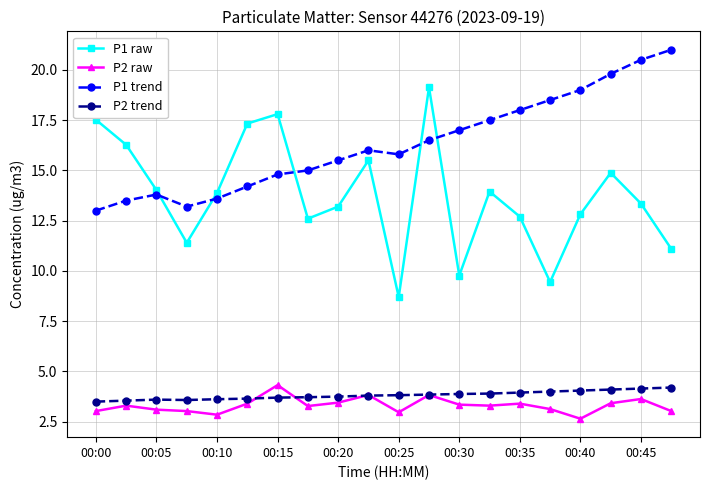

Is this an area chart (filled region under the line)?

No